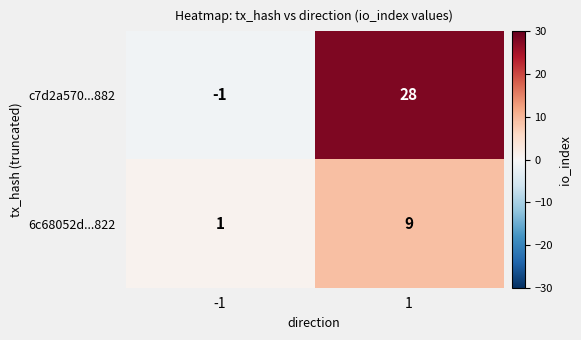

At how many categories does at least one series exceed 9?

1